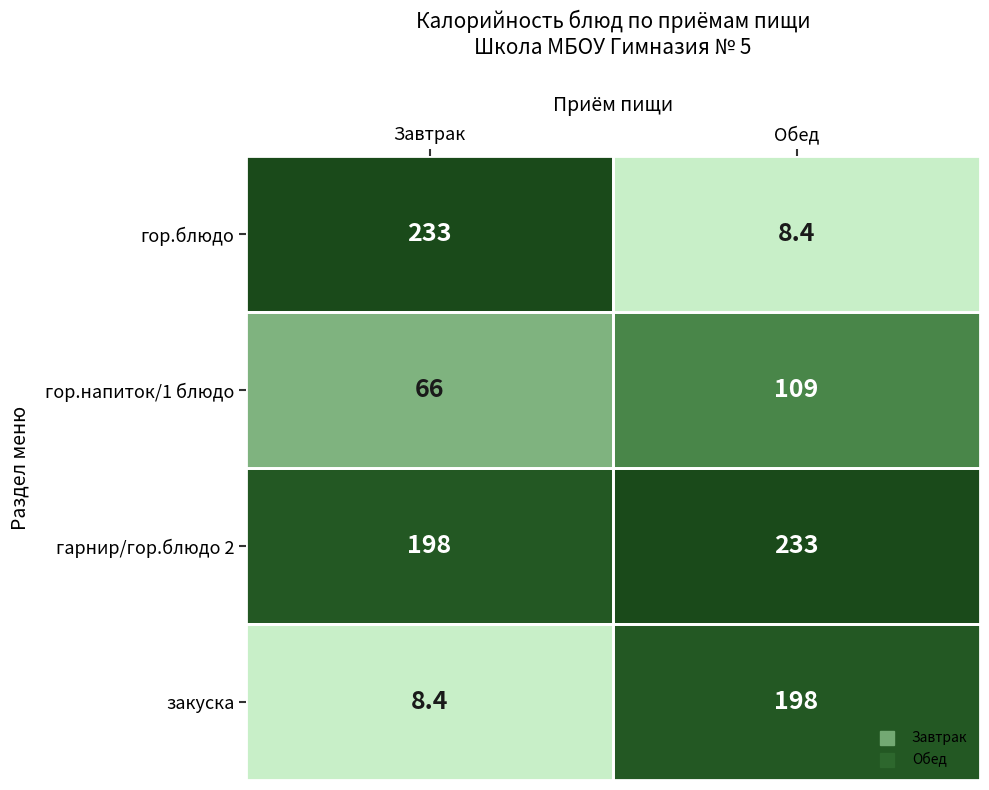

Which series has the widest spread of values?

гор.блюдо